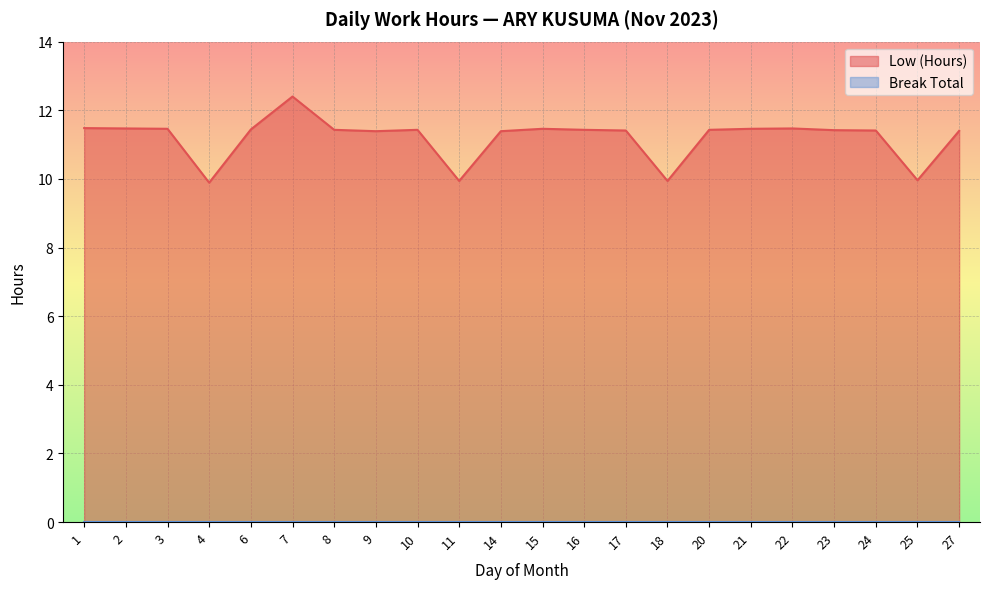

What is the value of the 4th point from the left?

9.9